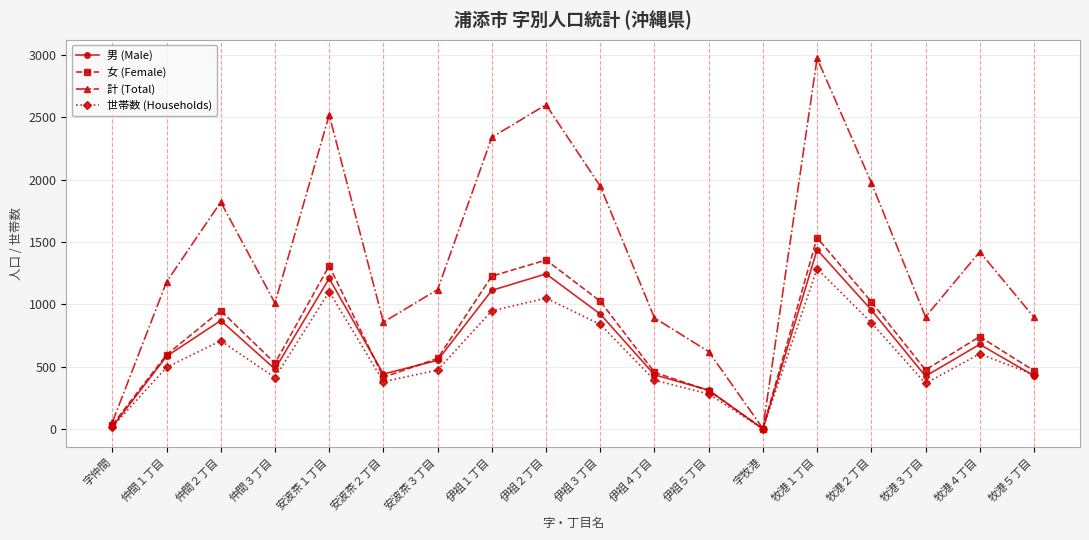

At which label is 男 (Male) closest to 720?

牧港４丁目